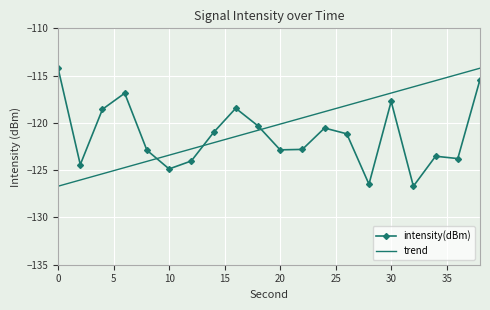

How many times do intensity(dBm) and trend cross each other?

3